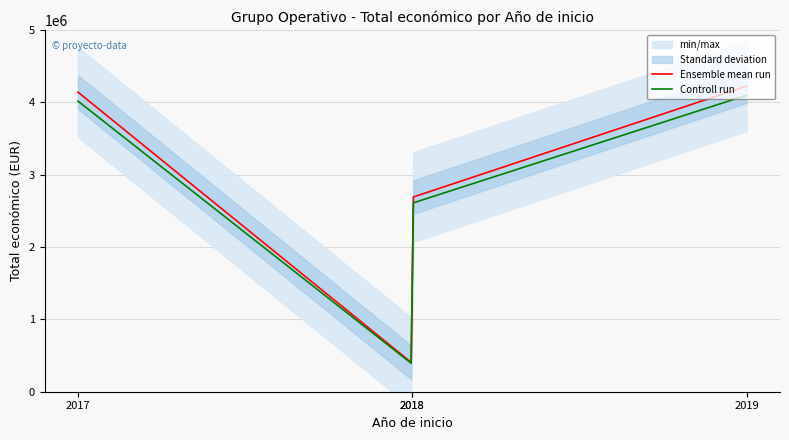

What is the change in value from 2018 to 2019?

+3829125